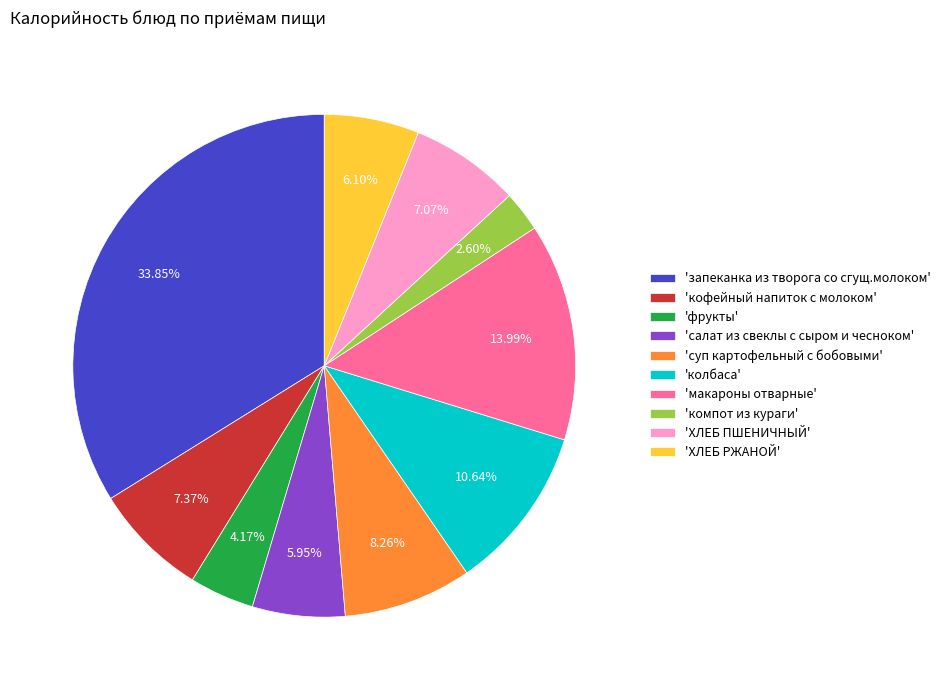

Which category has the smallest portion of the pie?

'компот из кураги'